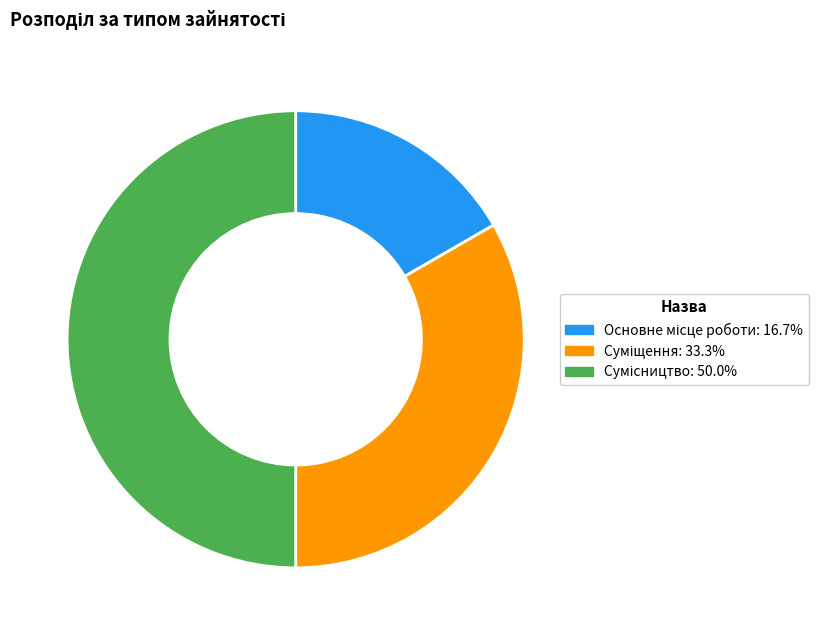

How much of the chart is everything except Сумісництво?

50.0%